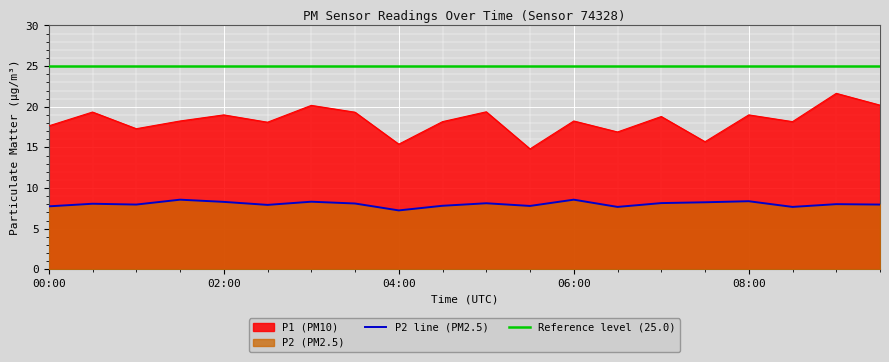

Which has a higher value, 02:00 or 08:00?

02:00